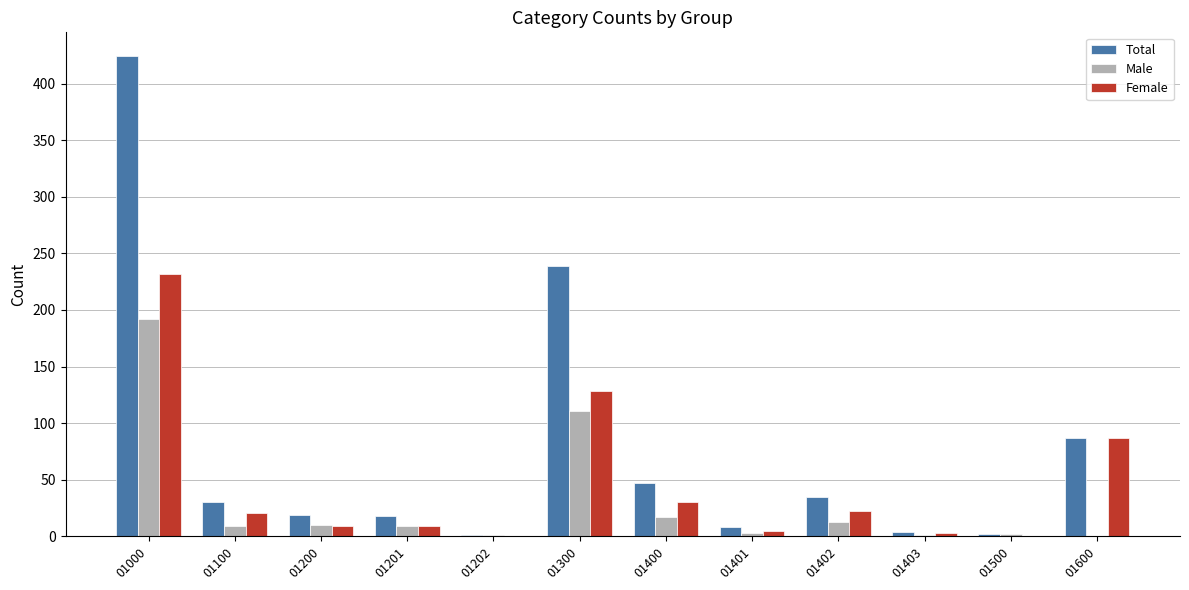

What is the sum of all Female values?

546